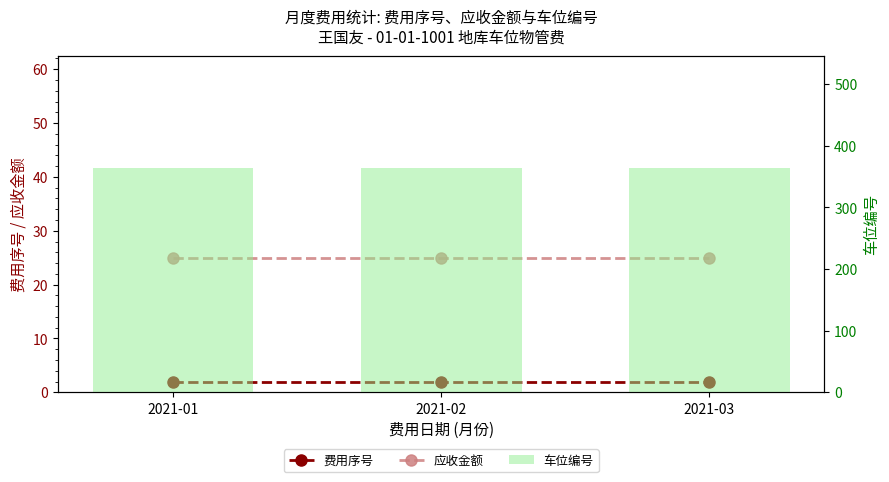

What is the sum of the 费用序号 values at 2021-01 and 2021-02?

4